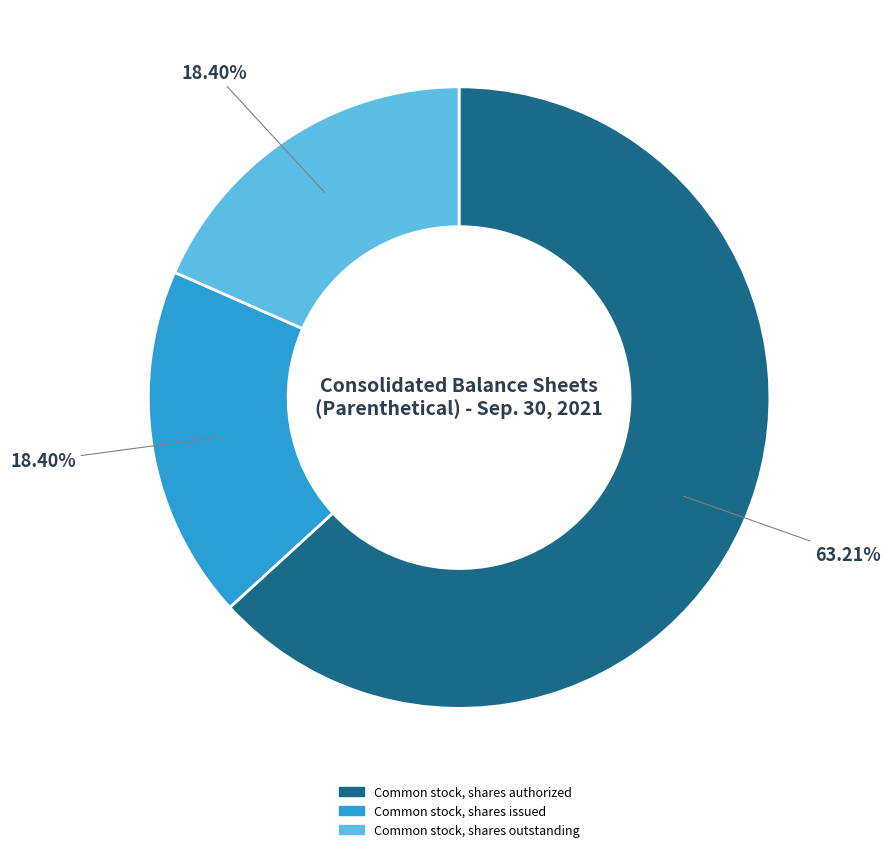

Is there any slice that represents more than half of the pie?

Yes